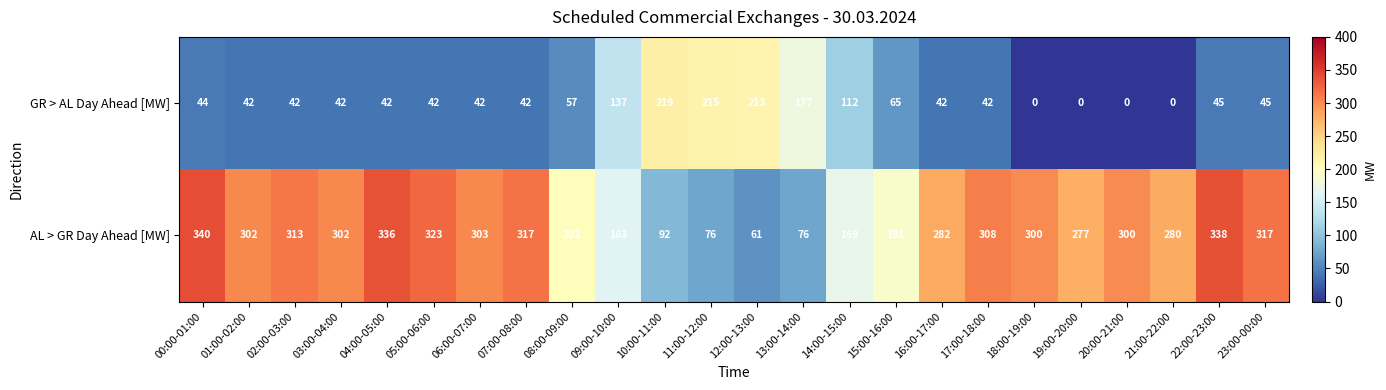

Where does the GR > AL Day Ahead [MW] series first go above 42?

00:00-01:00